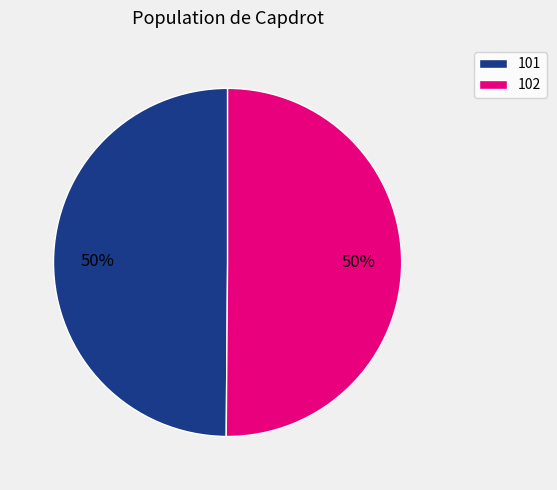

Combined, do 102 and 101 account for over 50%?

Yes